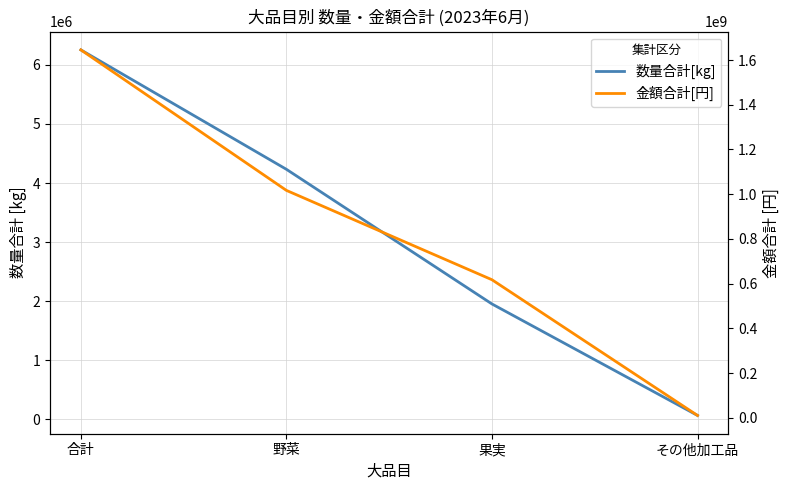

At which label does 数量合計[kg] first exceed 4231732?

合計